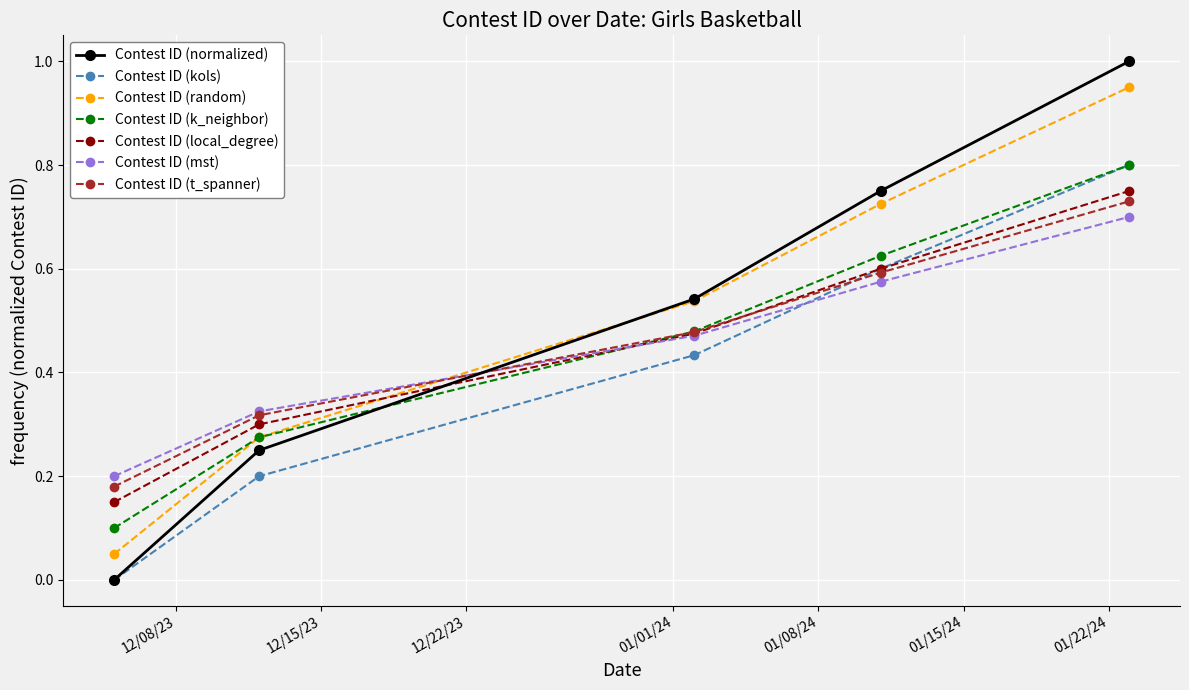

True or false: Contest ID (mst) has more than 2 points higher than both neighbors.

False